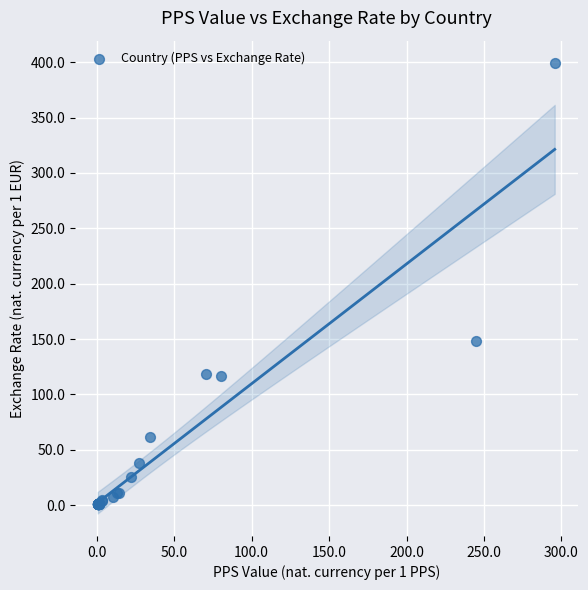

What Y value in the scatter plot is closest to 199?

148.2